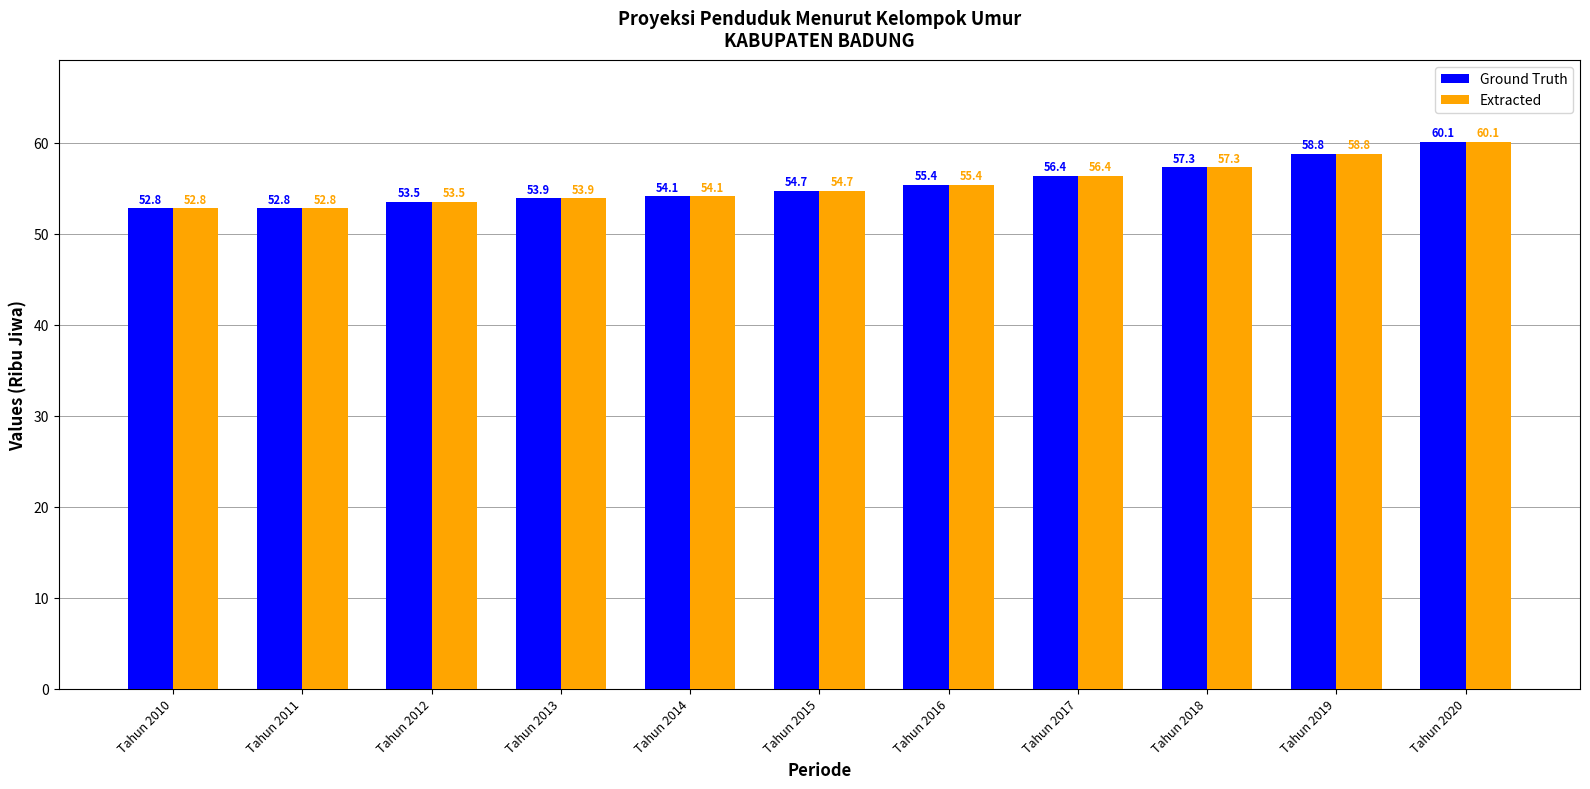

What is the total value across all series at Tahun 2015?

109.4